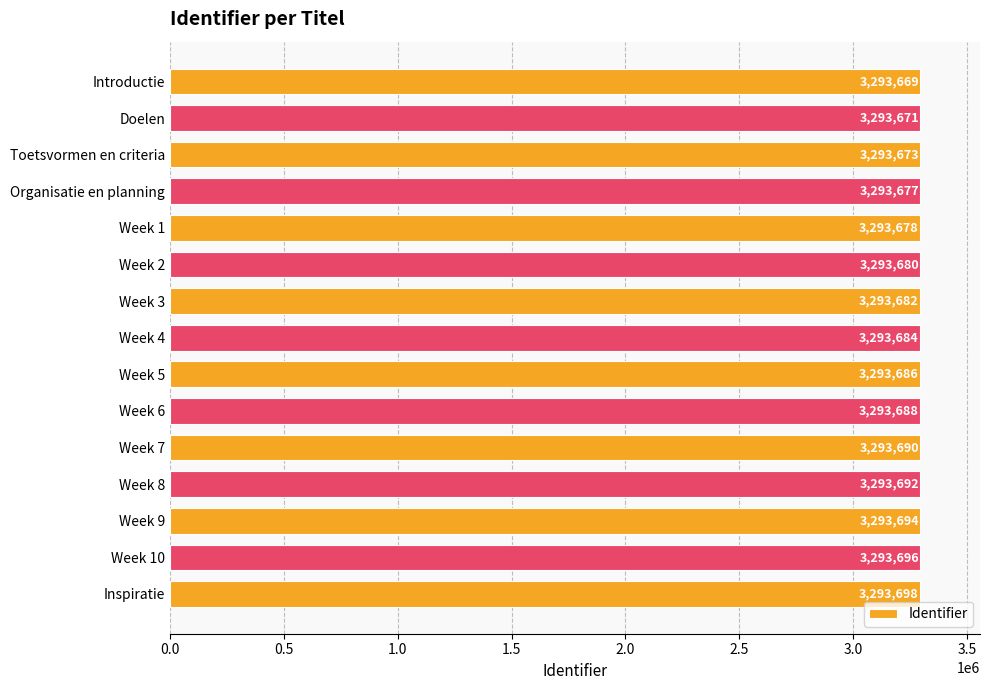

What is the difference between the maximum and second lowest values?

27